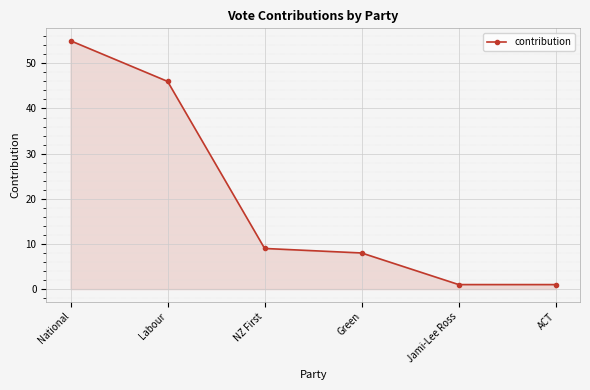

Which category has the highest value across all series?

National